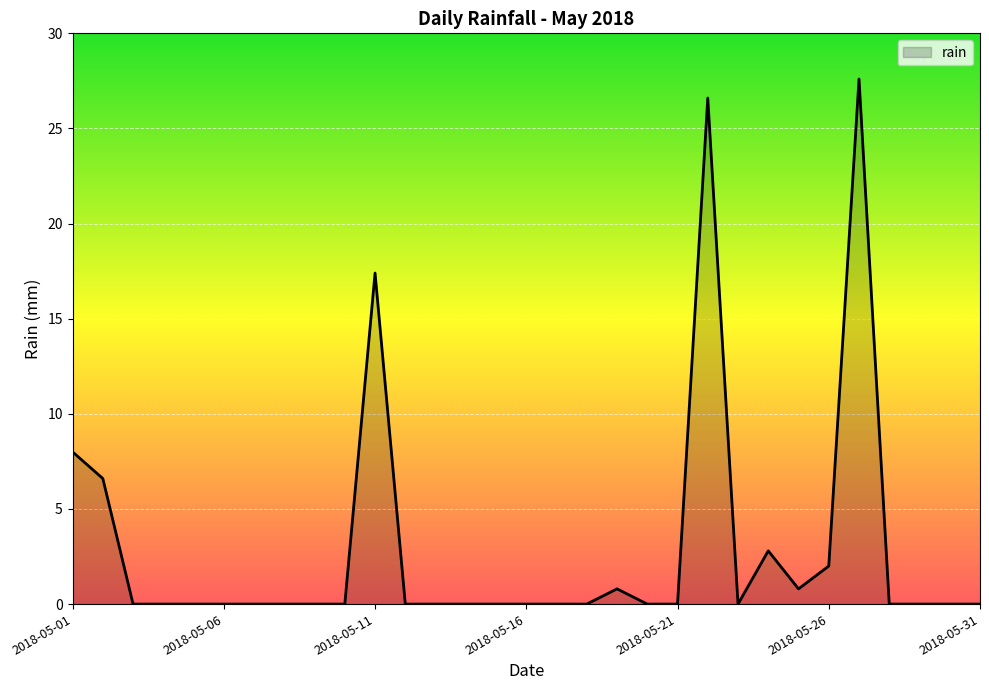

What is the greatest value displayed?

27.6